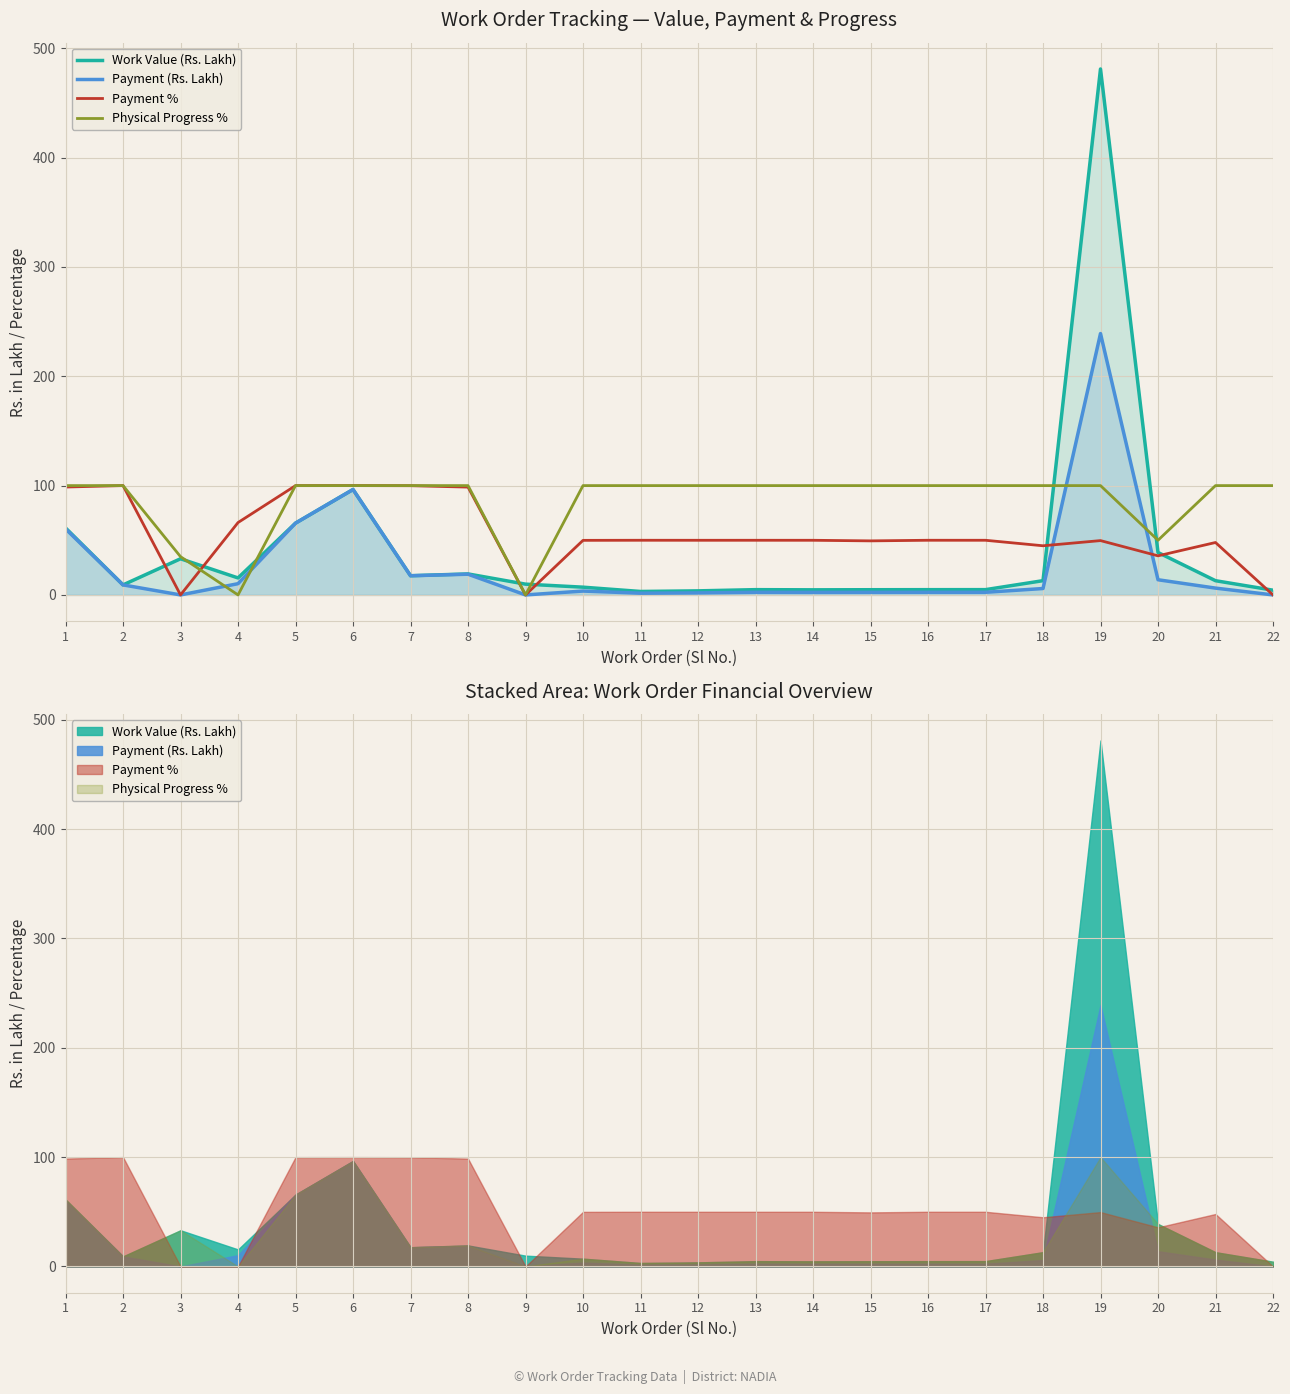

Reading left to right, list all the values displayed in this chart.

Work Value (Rs. Lakh): 61.3	9.2	33.1	15.6	65.7	96.4	17.6	19.2	9.9	7.1	3.2	3.7	4.8	4.7	4.8	4.8	4.8	13.0	481.1	38.8	13.0	4.3
Payment (Rs. Lakh): 60.5	9.2	0.0	10.3	65.7	96.4	17.5	18.9	0.0	3.5	1.6	1.9	2.4	2.3	2.4	2.4	2.4	5.9	239.1	13.9	6.2	0.0
Payment %: 98.7	100.0	0.0	66.2	100.0	100.0	99.9	98.6	0.0	49.9	50.0	50.0	50.0	50.0	49.4	50.0	50.0	45.0	49.7	35.8	48.0	0.0
Physical Progress %: 100.0	100.0	35.0	0.0	100.0	100.0	100.0	100.0	0.0	100.0	100.0	100.0	100.0	100.0	100.0	100.0	100.0	100.0	100.0	50.0	100.0	100.0